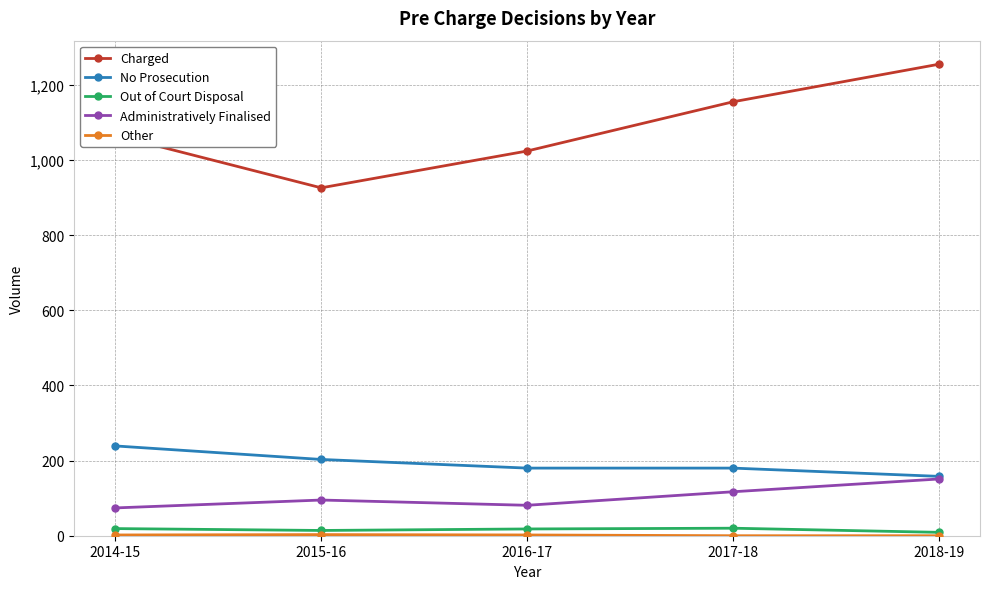

How many data points in Out of Court Disposal are less than 18?

2